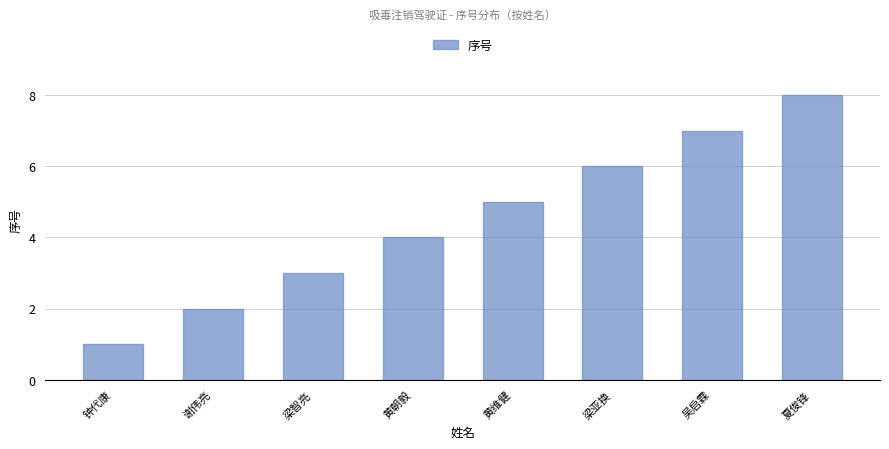

How many data points are less than 5?

4